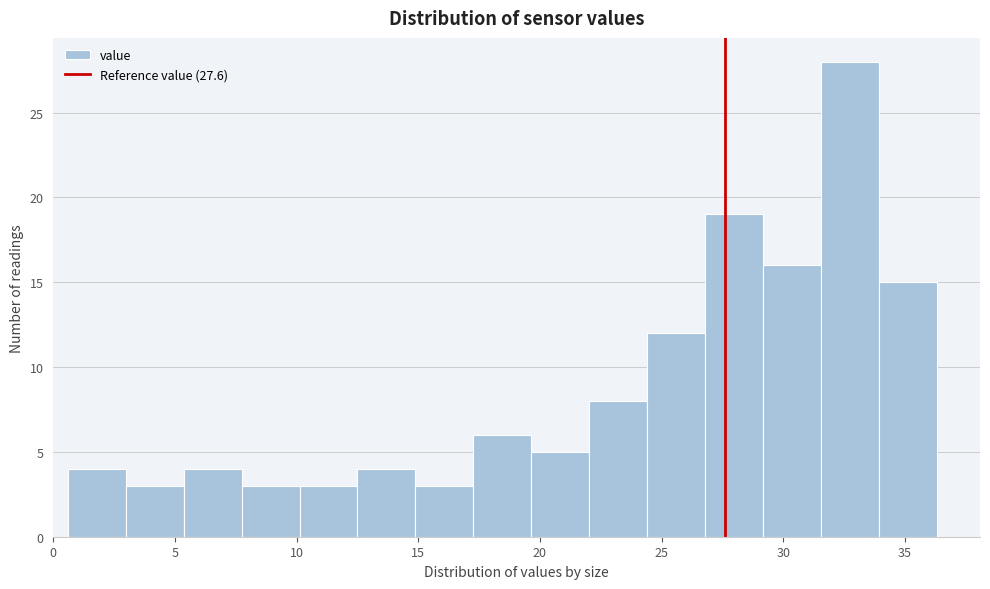

Reading left to right, list every bar in this chart as the range it spans on the x-axis followed by its height. Neither the bar edges nor the heights are printed on the chart, so give them approximately, as read against the axes.

0.5 to 3.0: 4
3.0 to 5.5: 3
5.5 to 7.5: 4
7.5 to 10.0: 3
10.0 to 12.5: 3
12.5 to 15.0: 4
15.0 to 17.5: 3
17.5 to 19.5: 6
19.5 to 22.0: 5
22.0 to 24.5: 8
24.5 to 27.0: 12
27.0 to 29.0: 19
29.0 to 31.5: 16
31.5 to 34.0: 28
34.0 to 36.5: 15